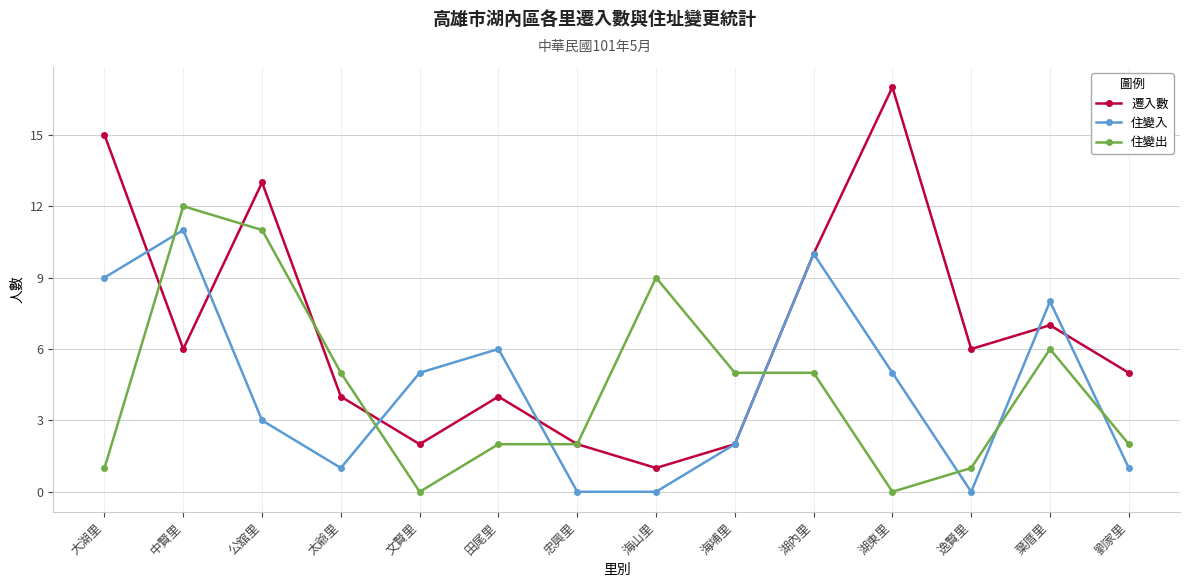

At how many categories does at least one series exceed 16?

1